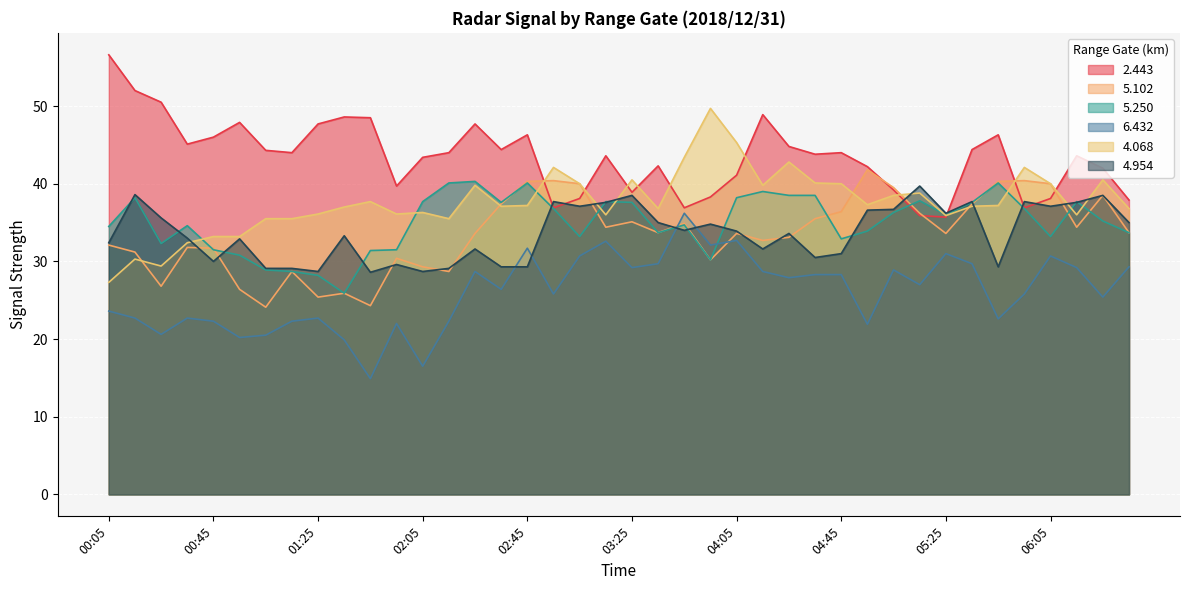

After their last crossing, which series has the higher values: 5.102 or 4.068?

4.068